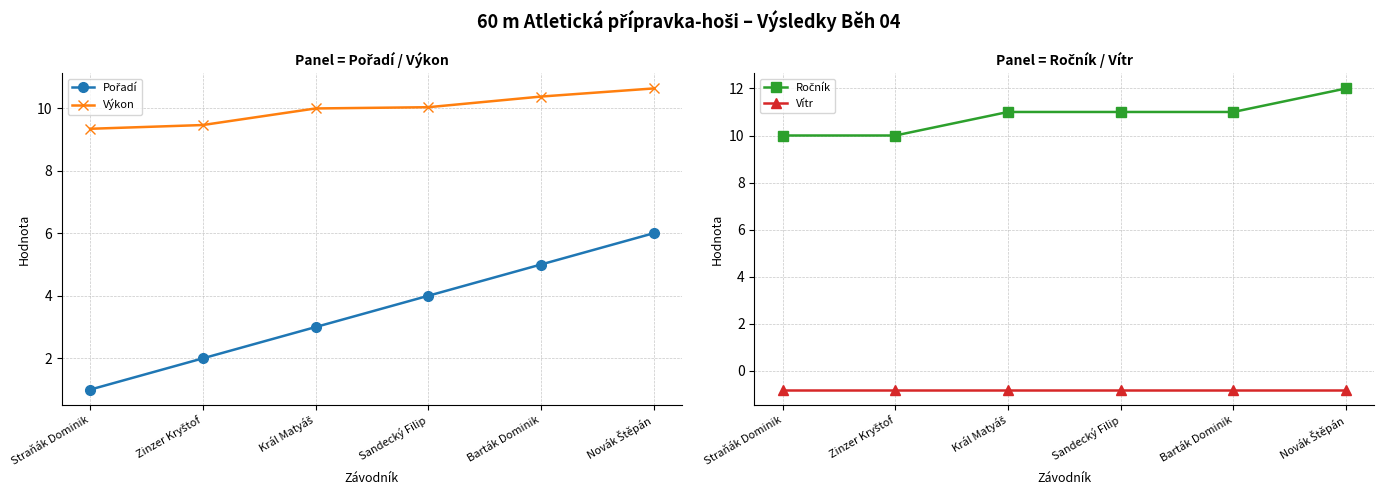

Which has a higher value, Král Matyáš or Straňák Dominik?

Král Matyáš